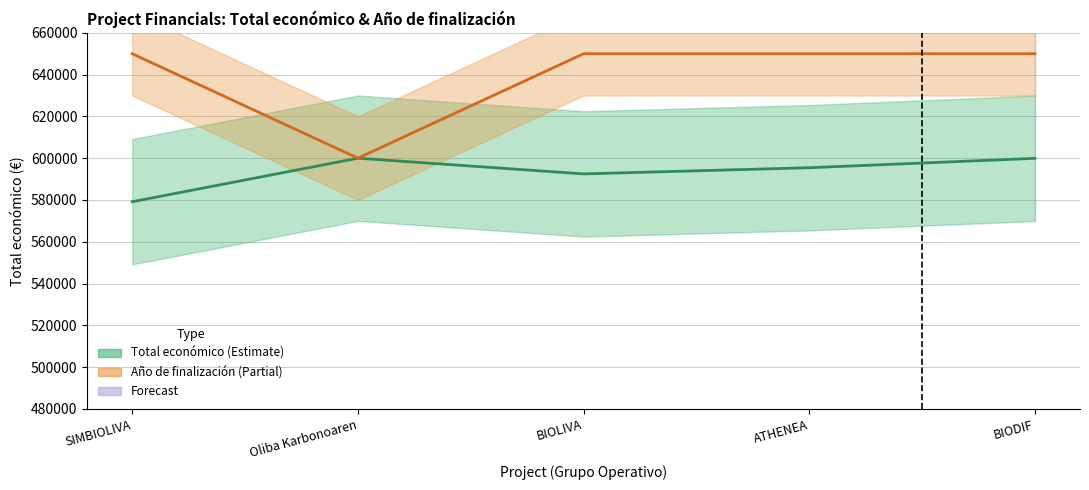

How many lines are shown in the chart?

2